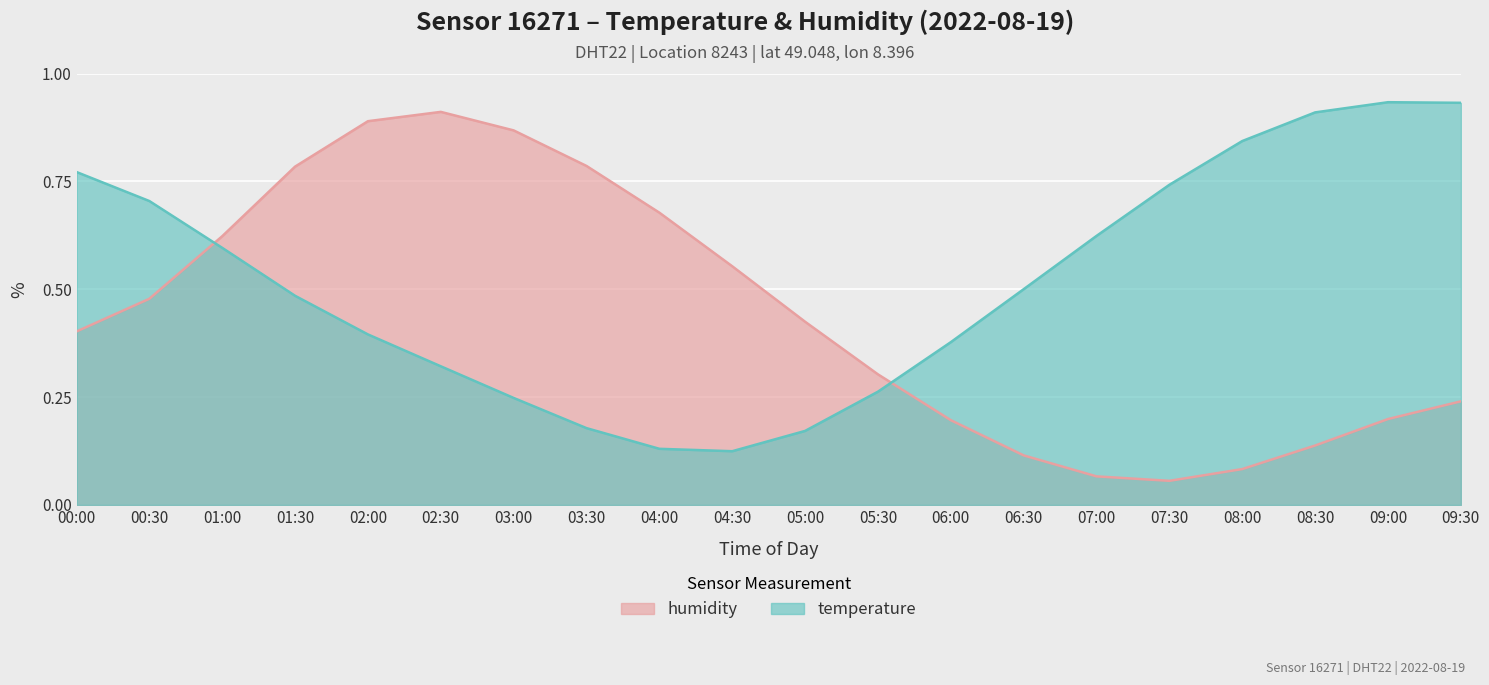

Which category has the highest value across all series?

09:00